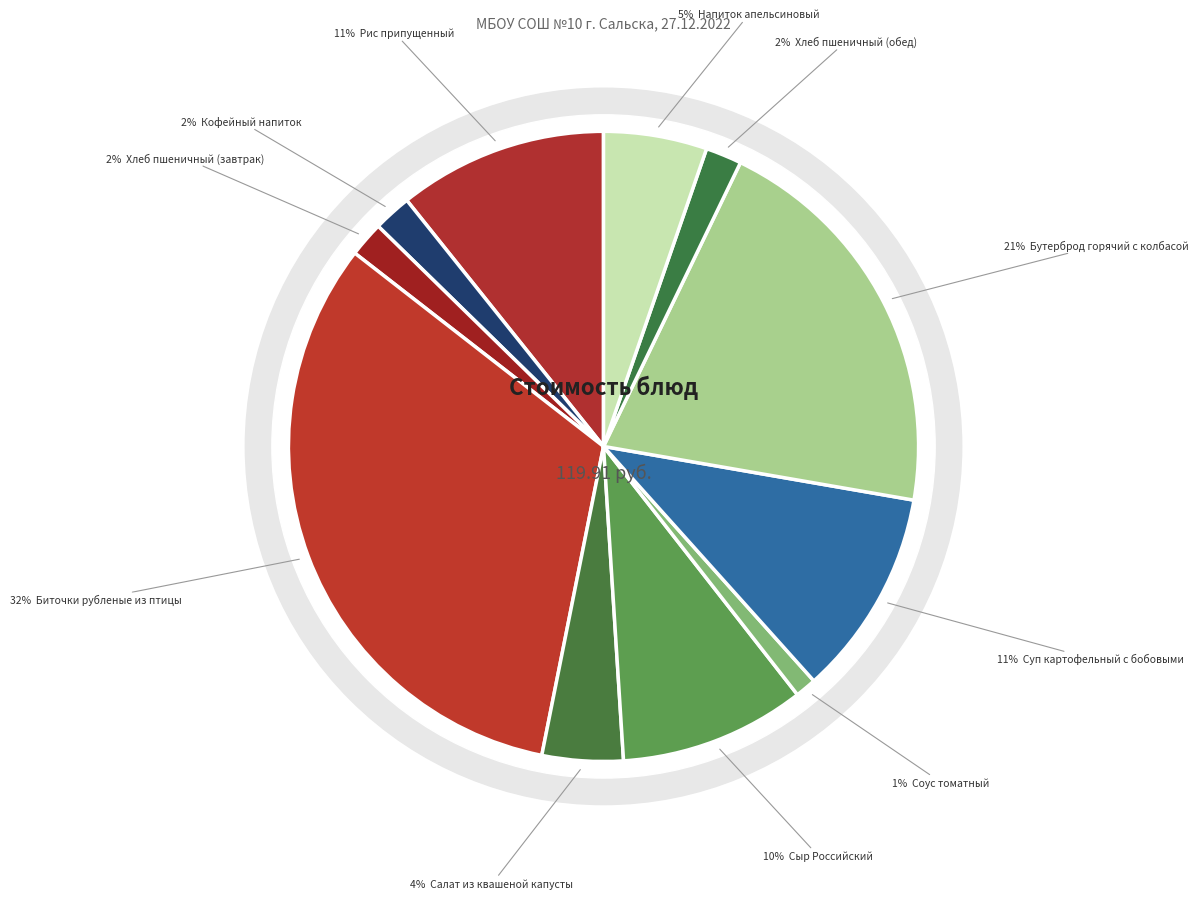

Which category has the smallest portion of the pie?

Соус томатный